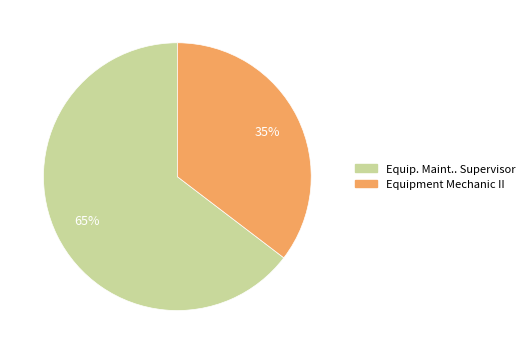

Does Equip. Maint.. Supervisor represent more than half of the total?

Yes